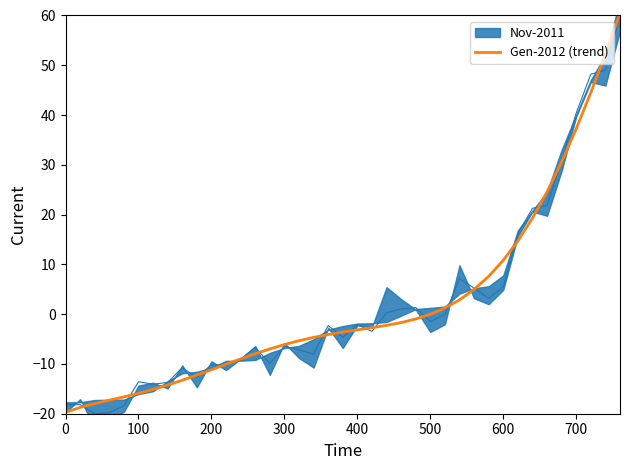

True or false: Gen-2012 (trend) has a value of -3.1 at 400.

True